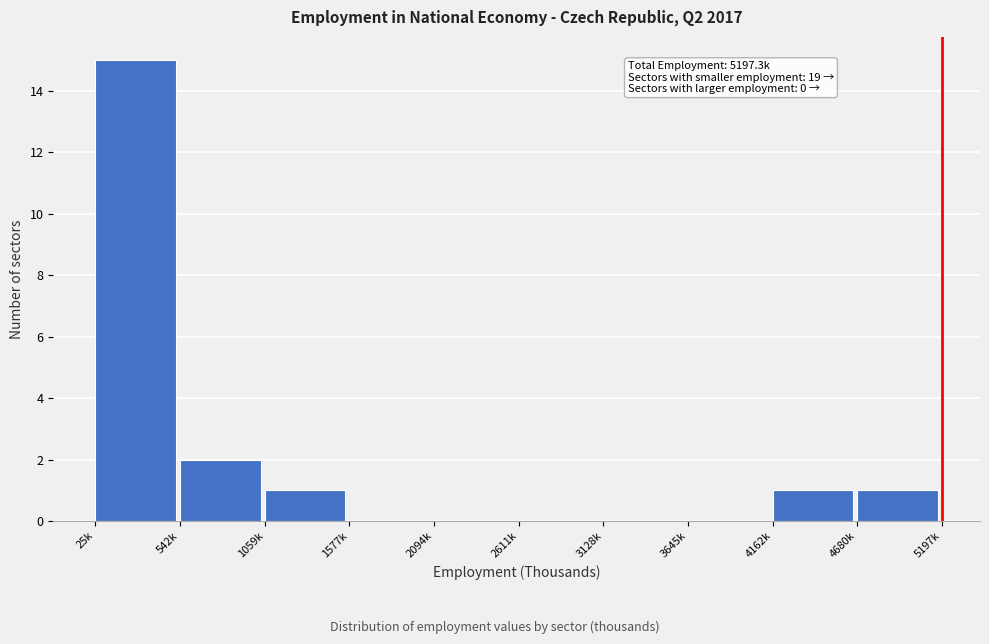

Reading left to right, transcribe all the data shown in this chart.

25k=15	542k=2	1059k=1	1577k=0	2094k=0	2611k=0	3128k=0	3645k=0	4162k=1	4680k=1